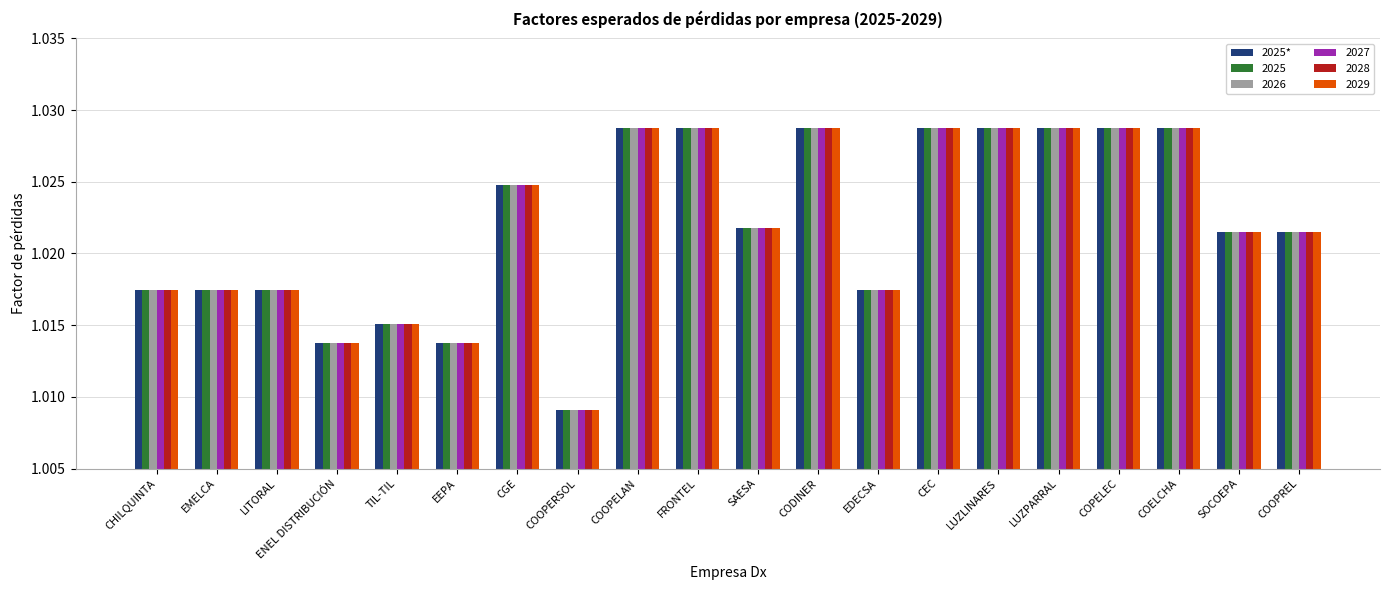

Which category has the lowest value across all series?

COOPERSOL